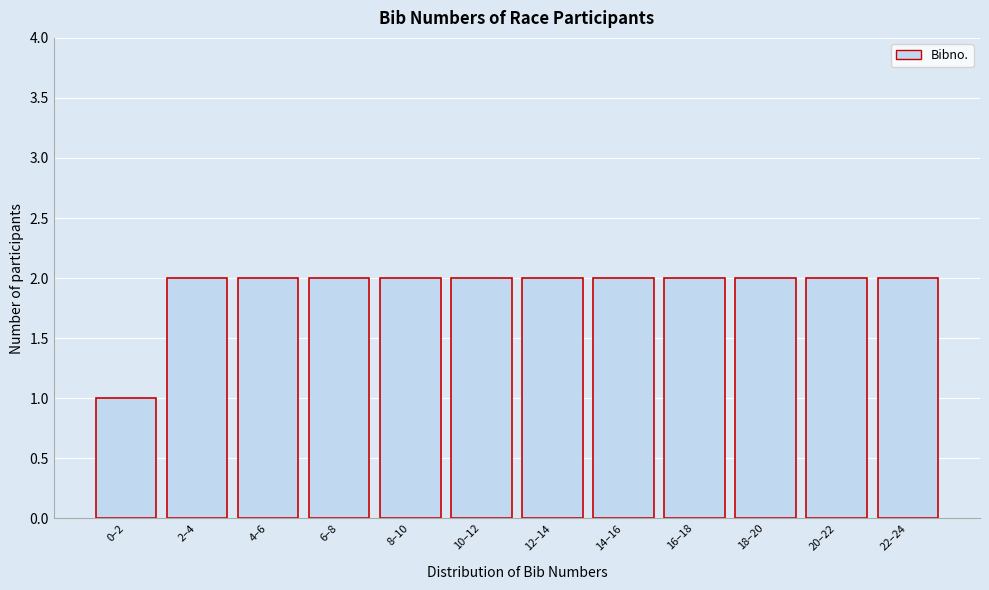

Reading right to left, extract all data points from this chart.

22–24=2	20–22=2	18–20=2	16–18=2	14–16=2	12–14=2	10–12=2	8–10=2	6–8=2	4–6=2	2–4=2	0–2=1